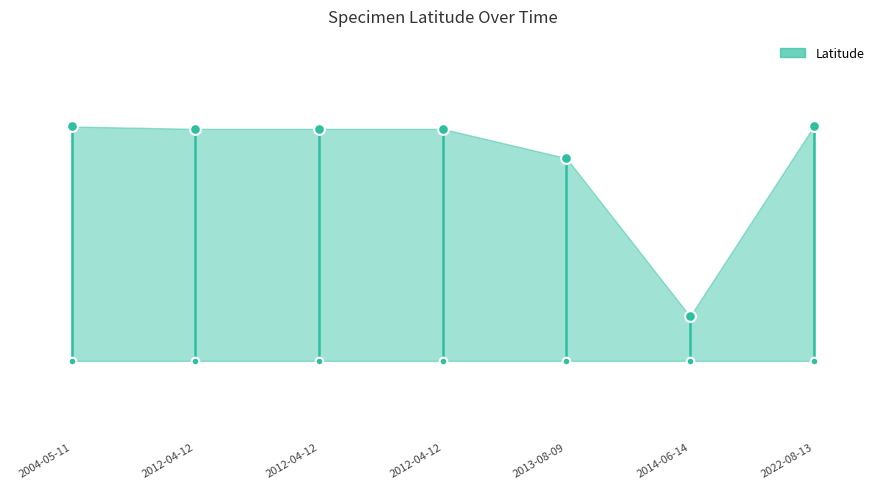

Between 2012-04-12 and 2014-06-14, which is larger?

2012-04-12